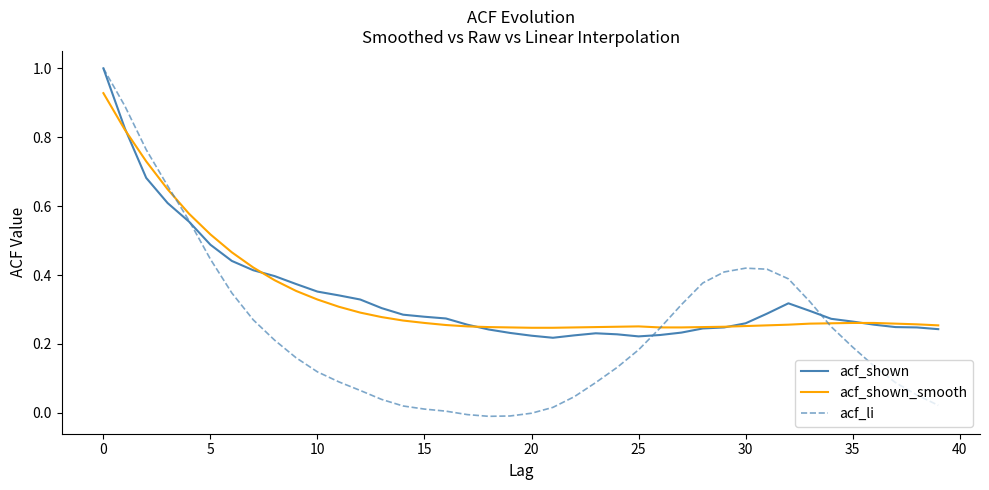

What is the maximum value shown in the chart?

1.0